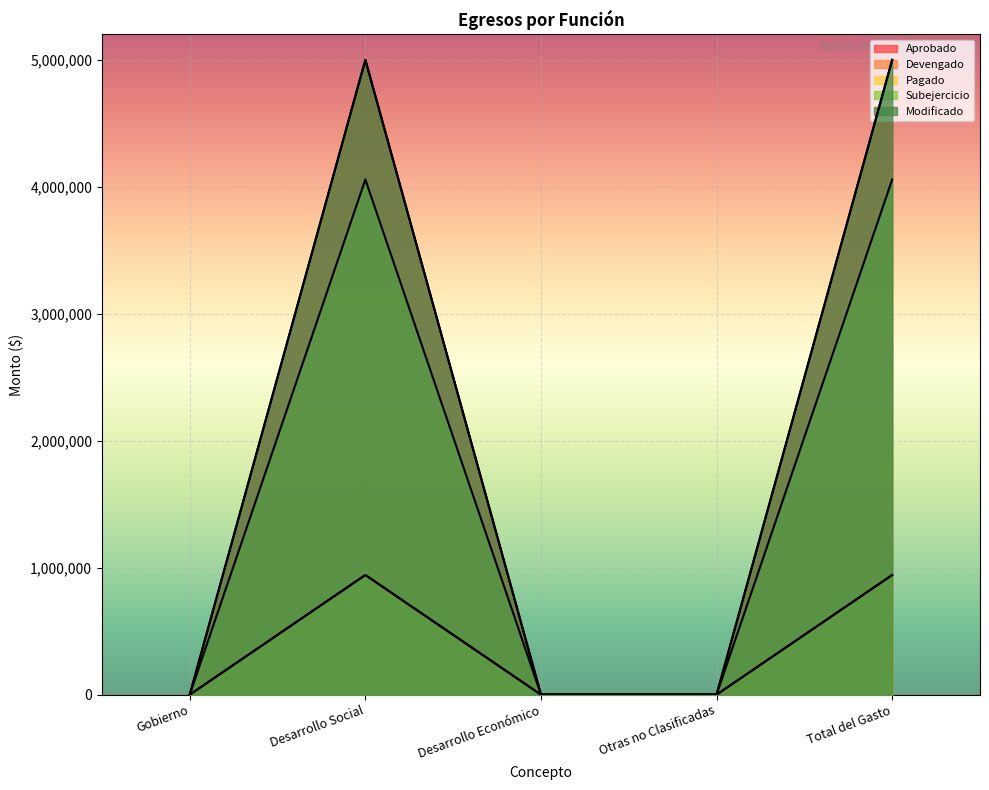

Reading left to right, what are all the values shown in this chart?

Aprobado: 0.0	5000000.0	0.0	0.0	5000000.0
Devengado: 0.0	942754.5	0.0	0.0	942754.5
Pagado: 0.0	942754.5	0.0	0.0	942754.5
Subejercicio: 0.0	4057245.5	0.0	0.0	4057245.5
Modificado: 0.0	5000000.0	0.0	0.0	5000000.0